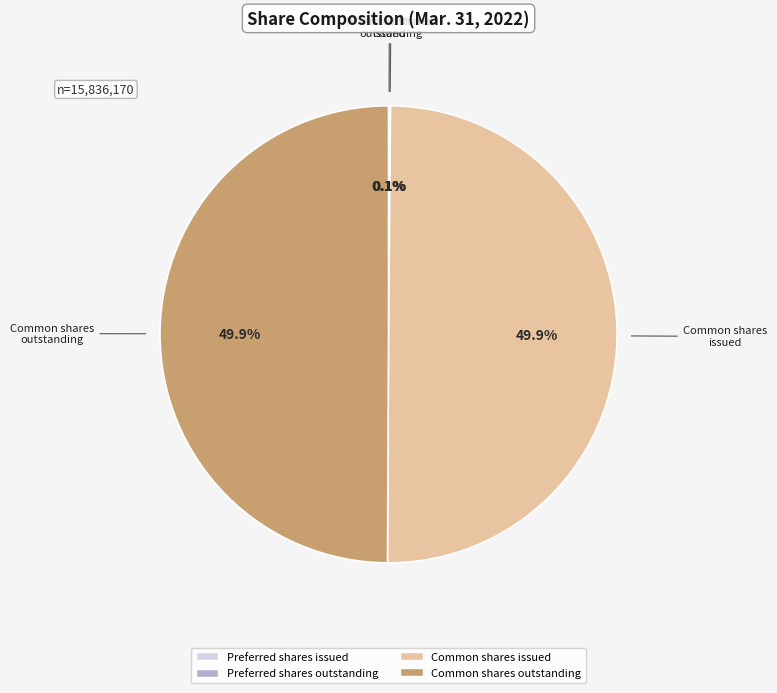

How many segments does this pie chart have?

4